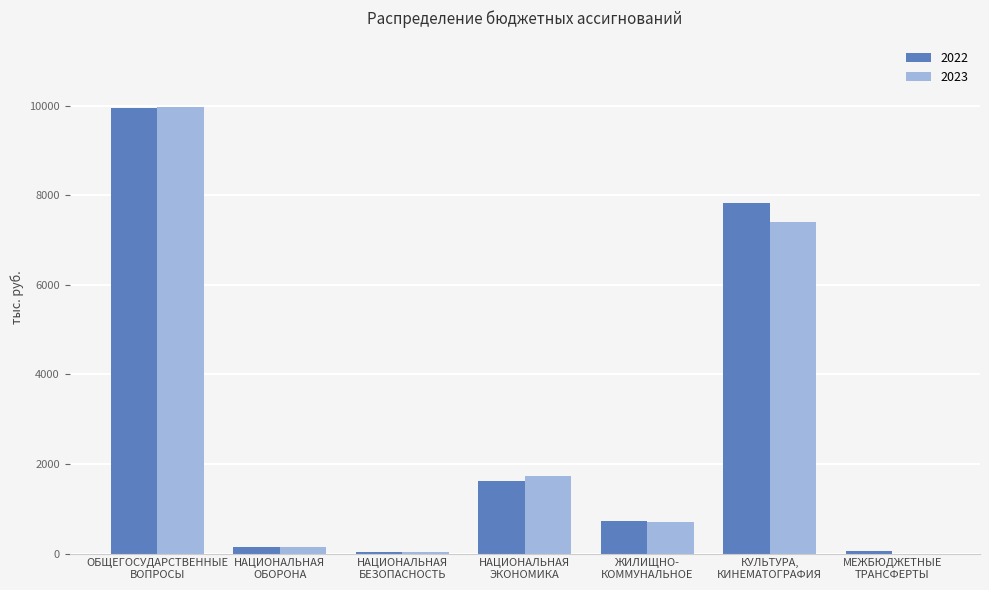

What is the spread (max minus min) of values at ЖИЛИЩНО-
КОММУНАЛЬНОЕ?

32.7